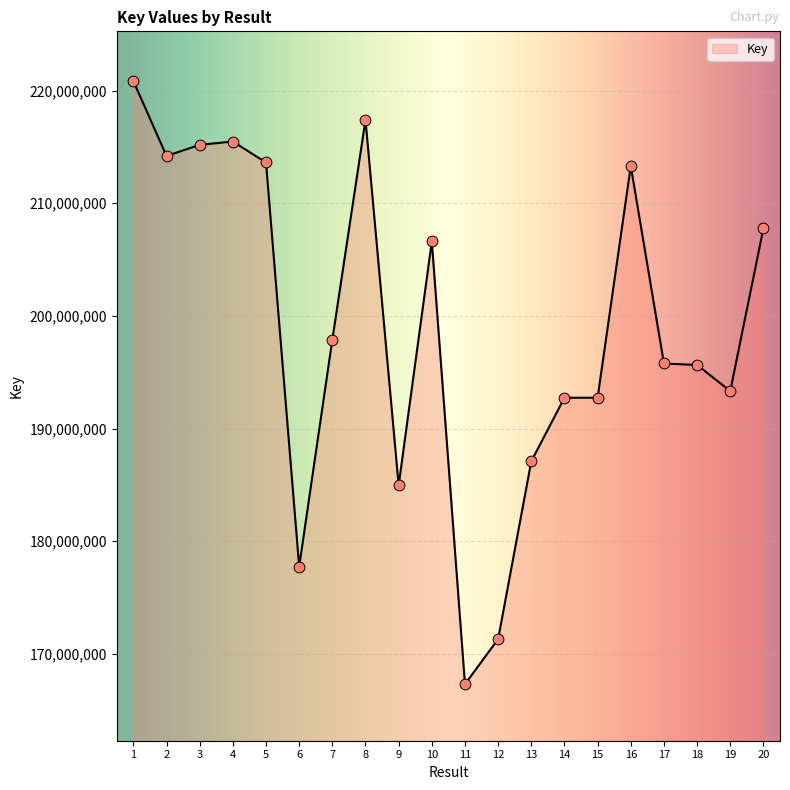

What is the change in value from 12 to 20?

+36458200